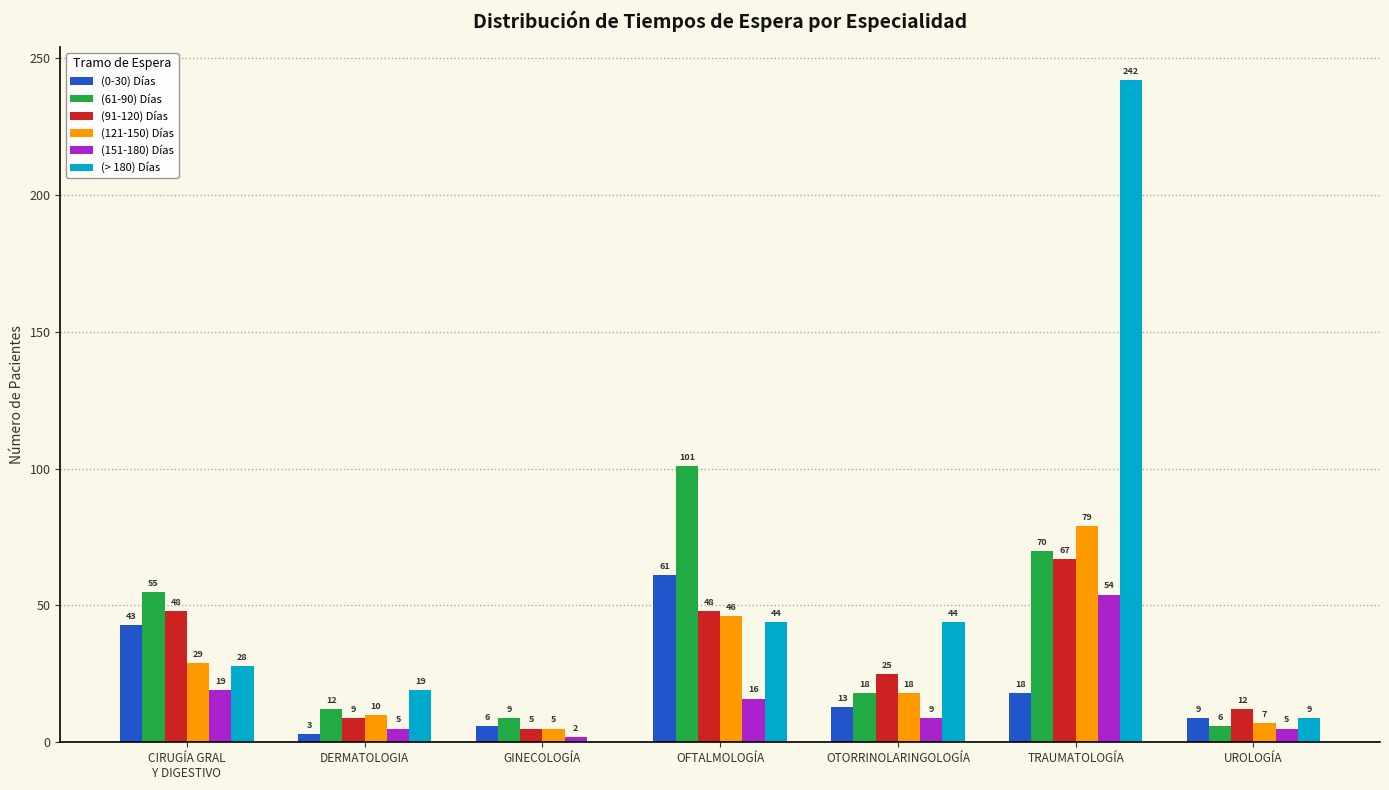

What are all the series names shown in the legend?

(0-30) Días, (61-90) Días, (91-120) Días, (121-150) Días, (151-180) Días, (> 180) Días